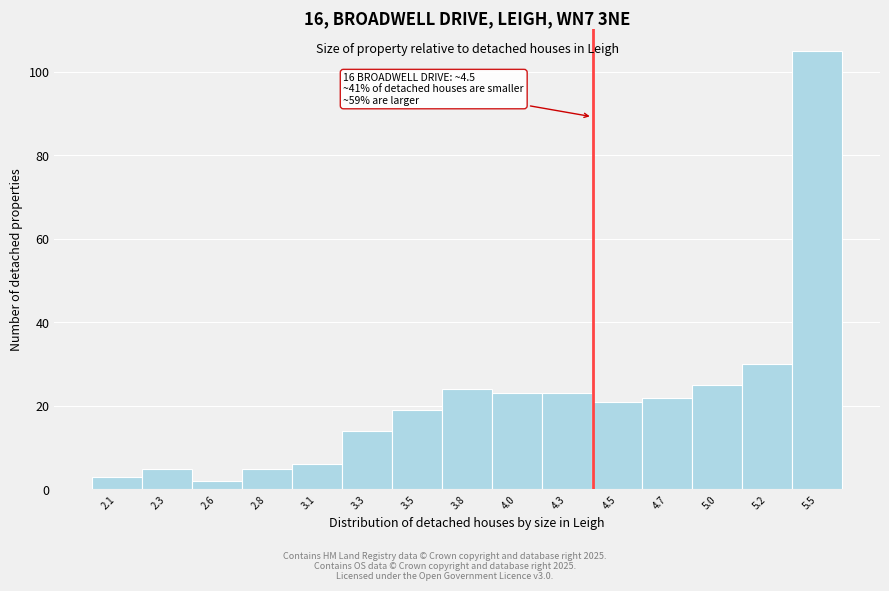

Reading left to right, list all the values displayed in this chart.

3	5	2	5	6	14	19	24	23	23	21	22	25	30	105